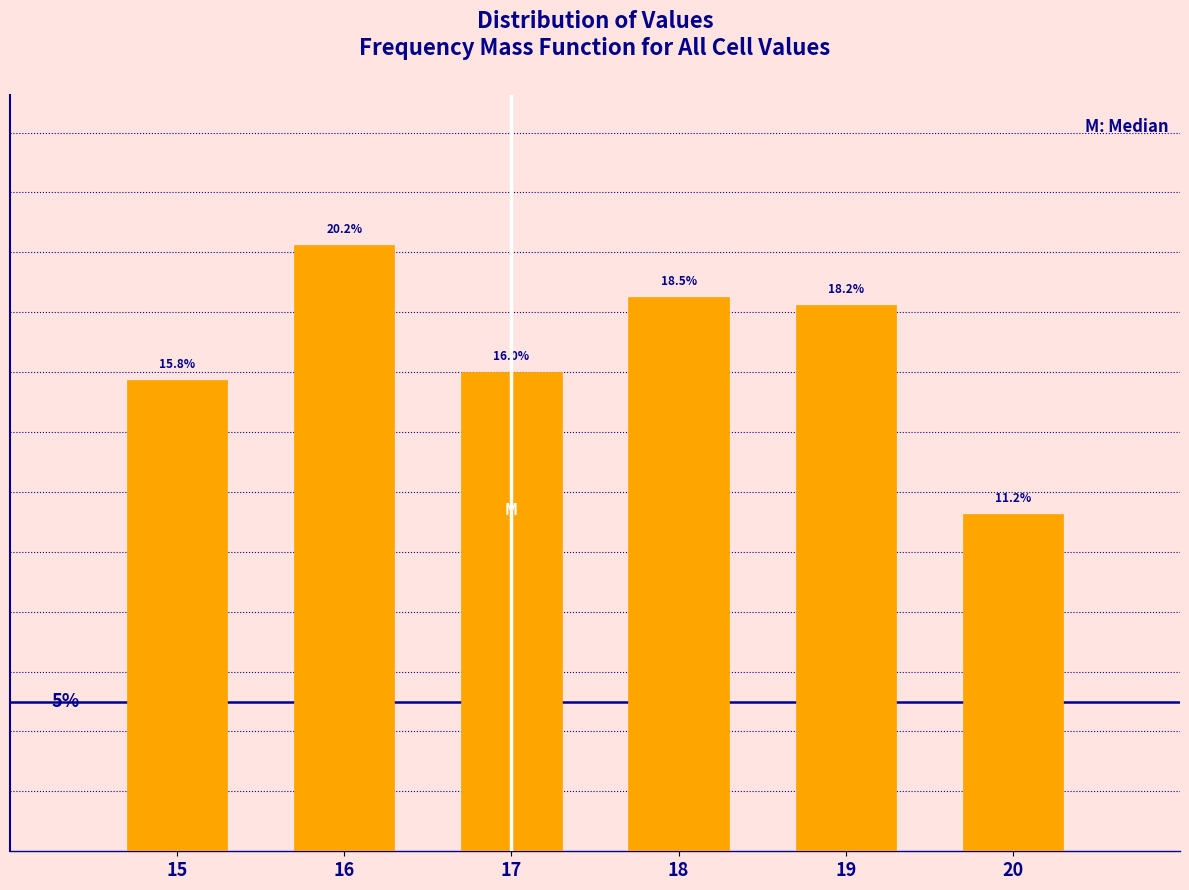

List the labels in order of value, largest first.

16, 18, 19, 17, 15, 20